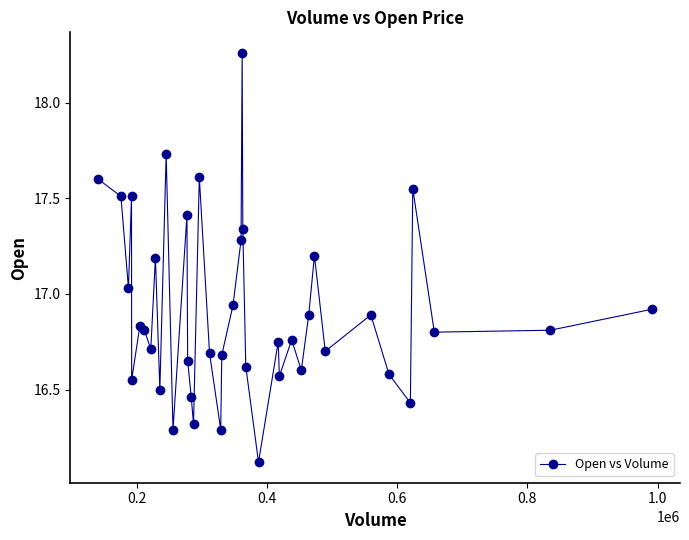

How many points are higher than both their immediate neighbors (excluding endpoints)?

12